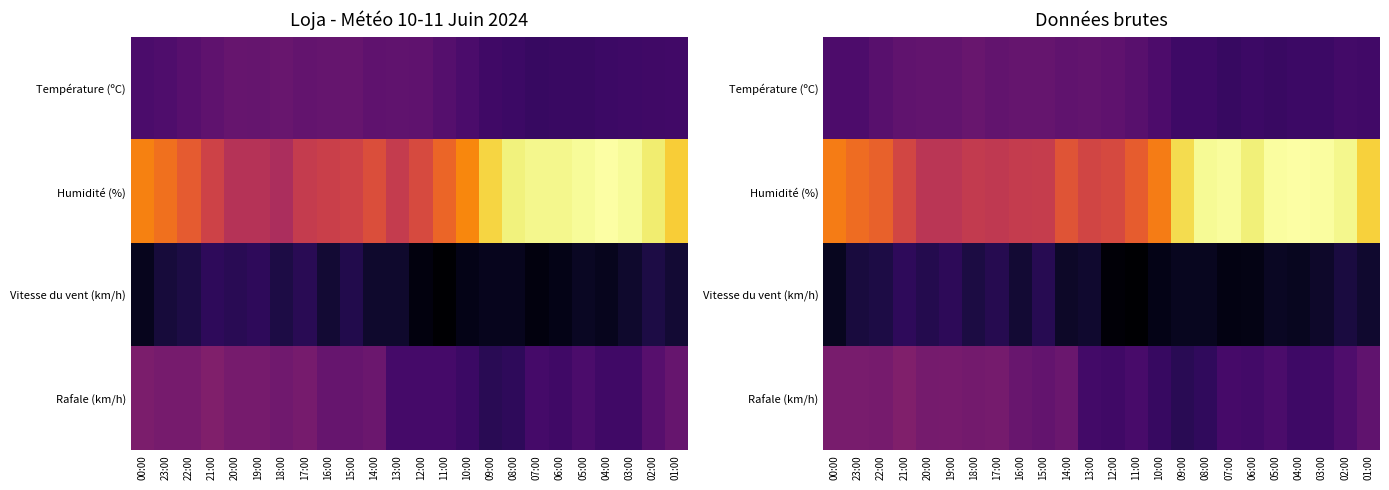

Is the value of Température (ºC) at 02:00 greater than the value of Vitesse du vent (km/h) at 23:00?

Yes